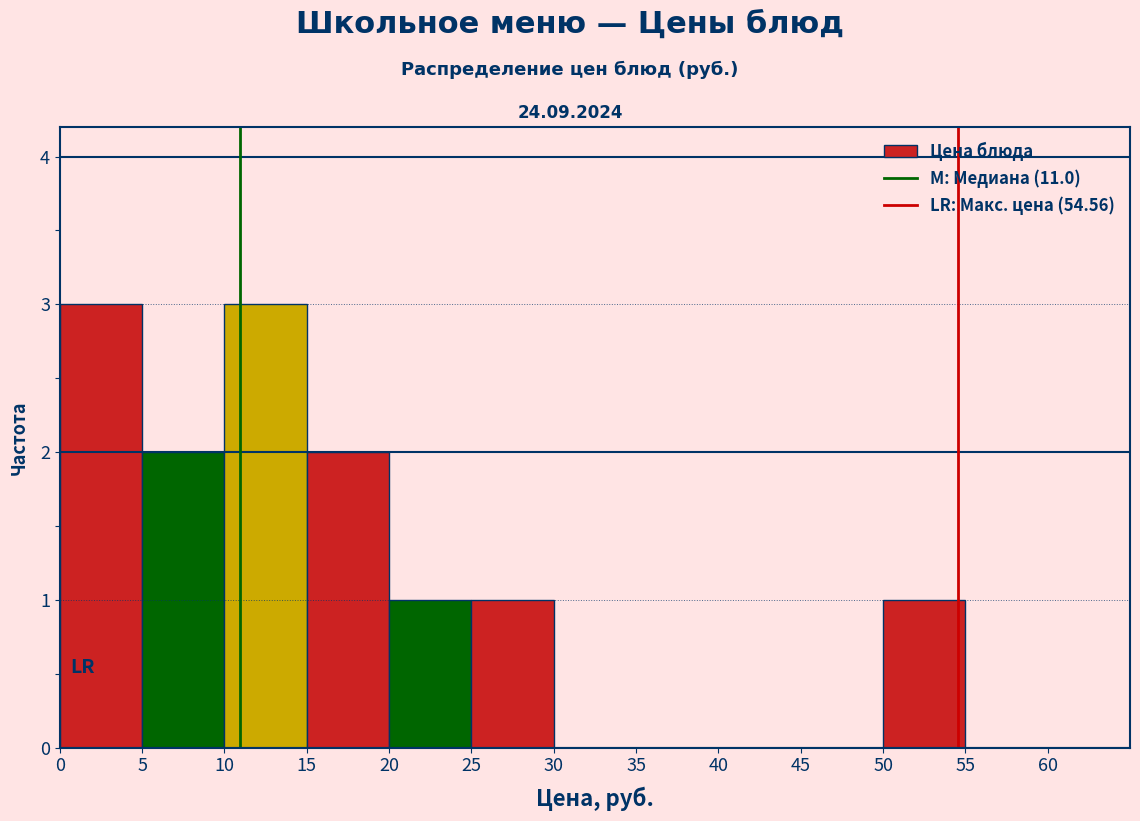

Reading left to right, list every bar in this chart as the range it spans on the x-axis followed by its height. The values are not printed on the chart, so give them approximately, as read against the axis.

0 to 5: 3
5 to 10: 2
10 to 15: 3
15 to 20: 2
20 to 25: 1
25 to 30: 1
30 to 35: 0
35 to 40: 0
40 to 45: 0
45 to 50: 0
50 to 55: 1
55 to 60: 0